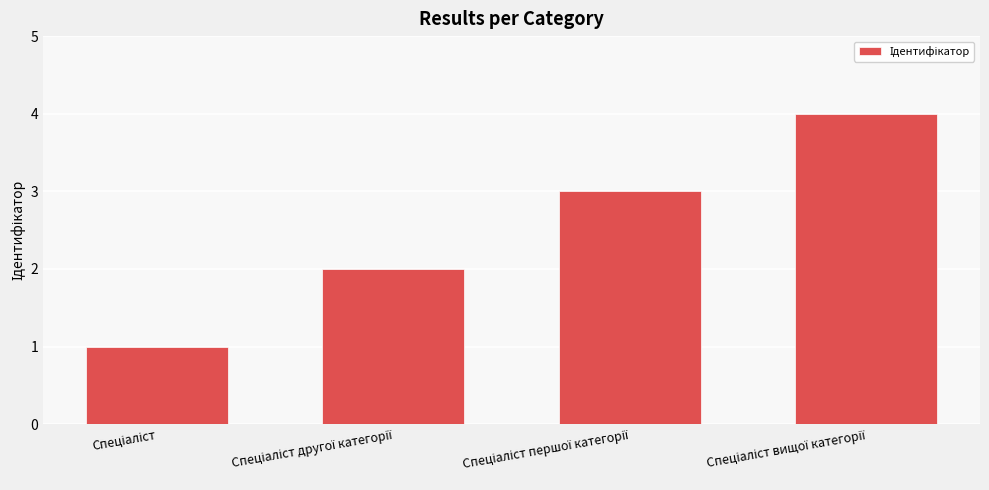

What is the sum of all values?

10